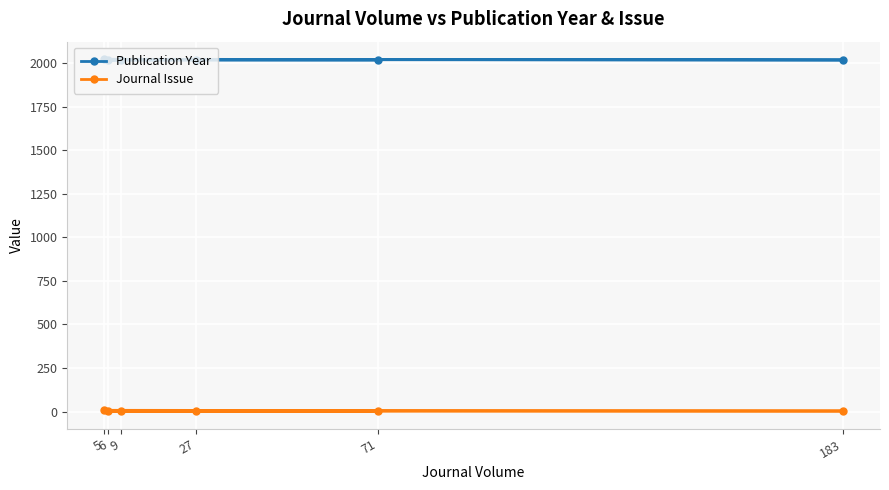

Read the Publication Year value at 5.

2021